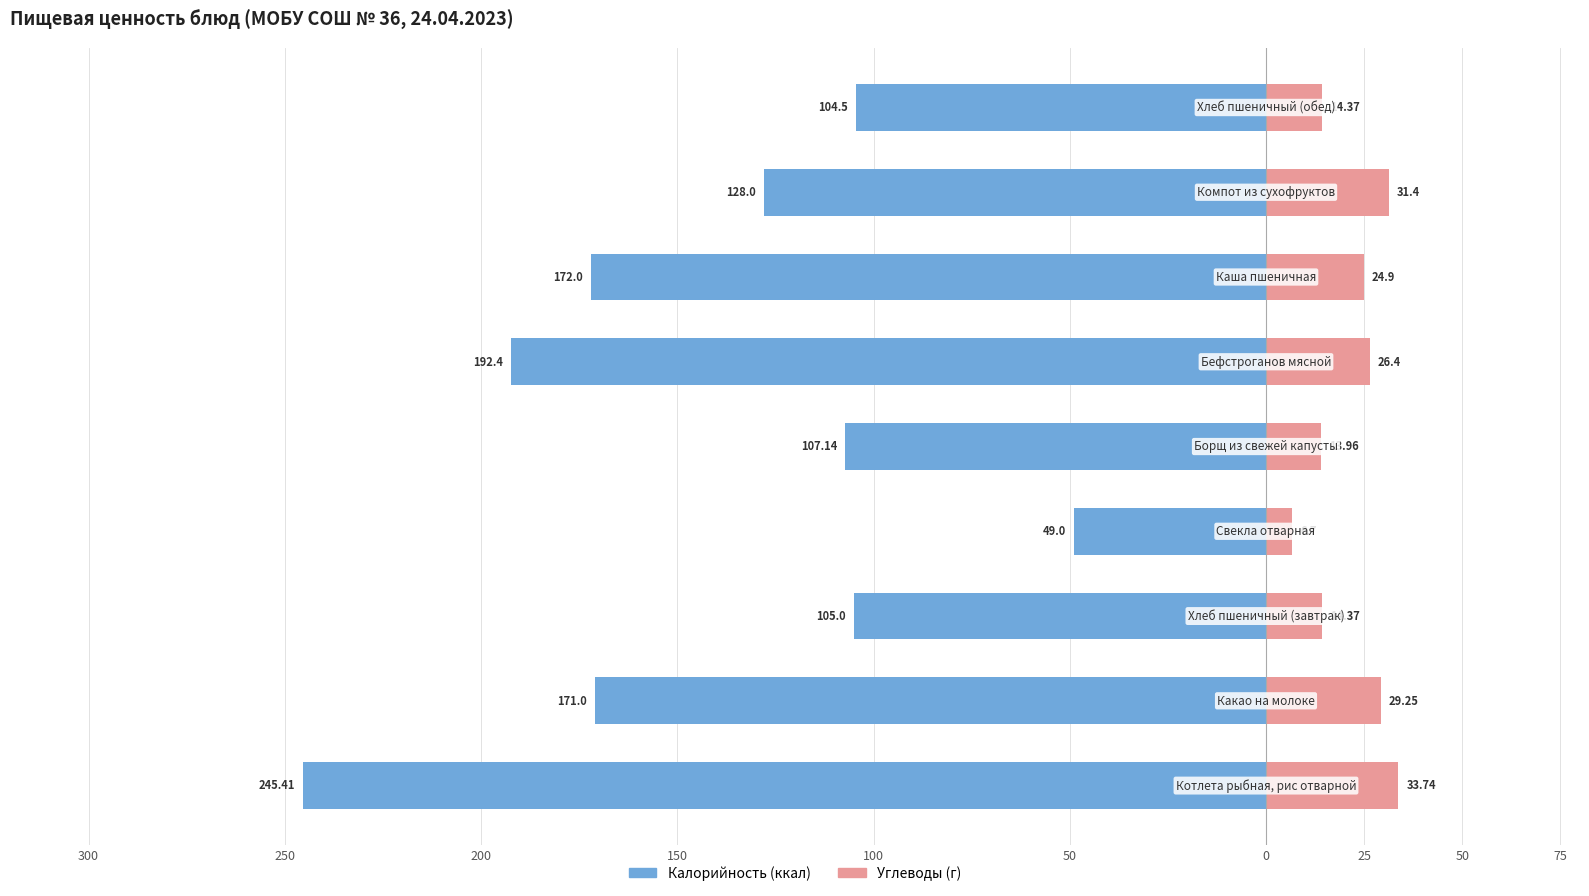

What is the difference between the highest and lowest values at 150?

55.7